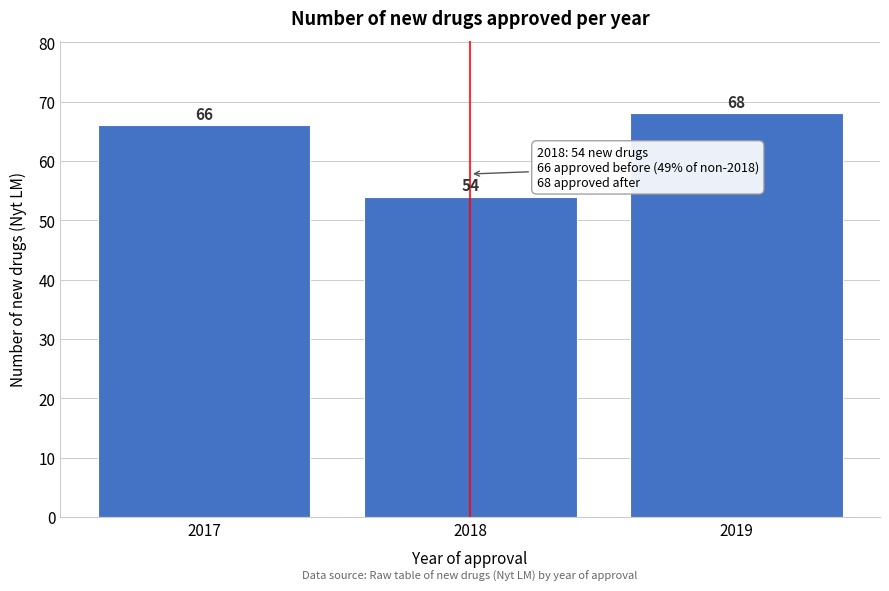

Reading left to right, list all the values displayed in this chart.

66	54	68